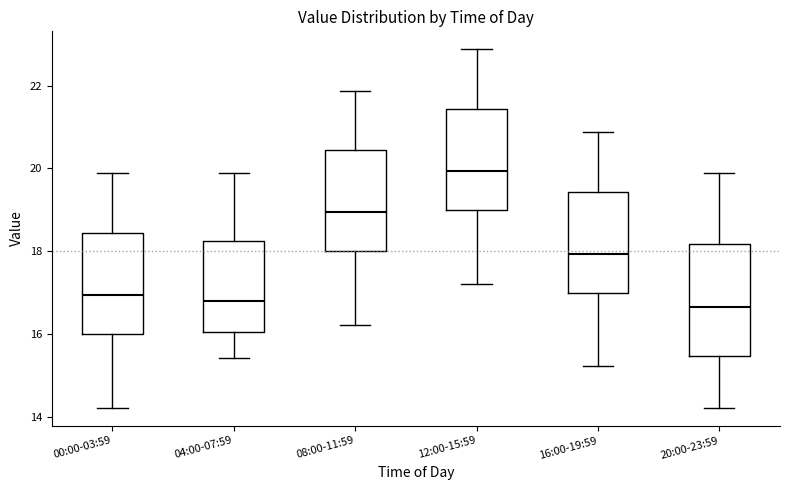

Reading left to right, read every box against the y-axis: the position of its median line, the range the box covers, and the ends of its whiskers. The values are not printed on the chart, so give them approximately, as read against the axis.

00:00-03:59: median 17.0, box 16.0 to 18.4, whiskers 14.2 to 19.8
04:00-07:59: median 16.8, box 16.0 to 18.2, whiskers 15.4 to 19.8
08:00-11:59: median 19.0, box 18.0 to 20.4, whiskers 16.2 to 21.8
12:00-15:59: median 20.0, box 19.0 to 21.4, whiskers 17.2 to 22.8
16:00-19:59: median 18.0, box 17.0 to 19.4, whiskers 15.2 to 20.8
20:00-23:59: median 16.6, box 15.4 to 18.2, whiskers 14.2 to 20.0